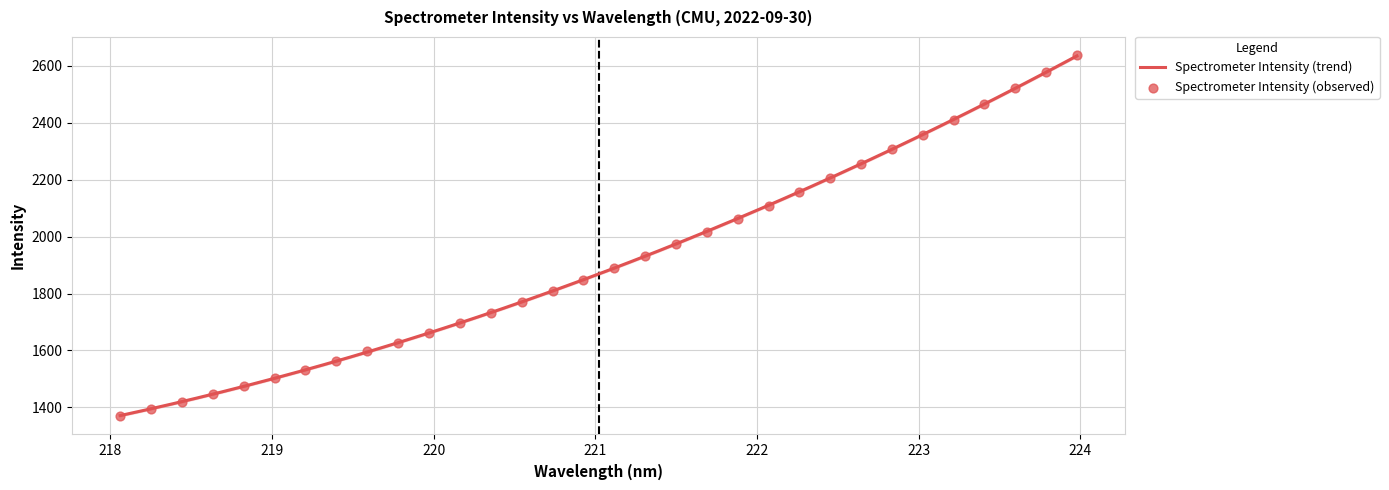

Which has a higher value, 218.442 or 220.5444?

220.5444